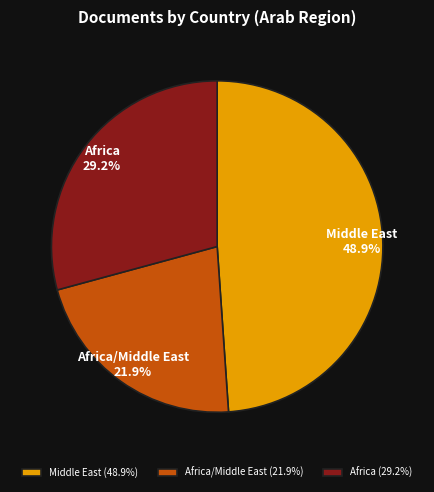

What percentage do Africa/Middle East and Middle East together represent?

70.8%